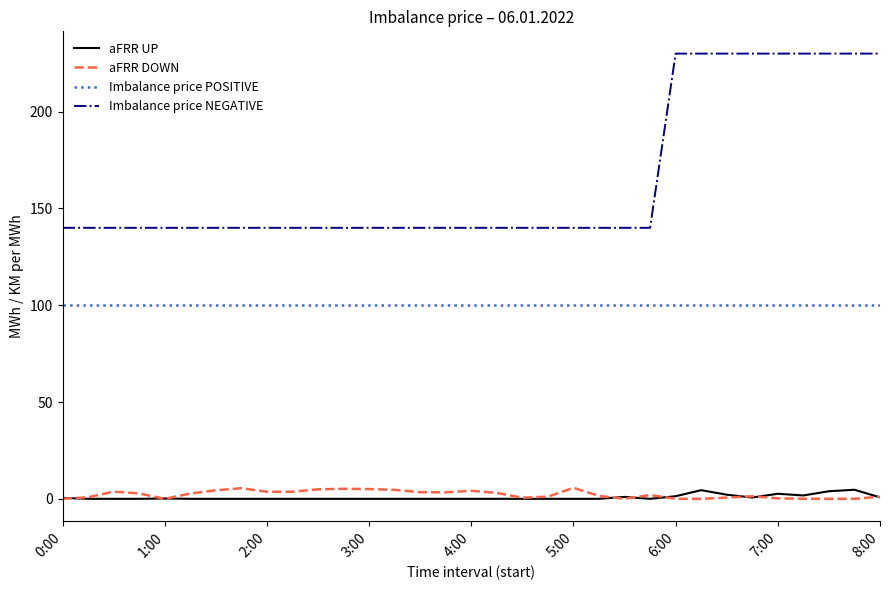

Which series has the widest spread of values?

Imbalance price NEGATIVE